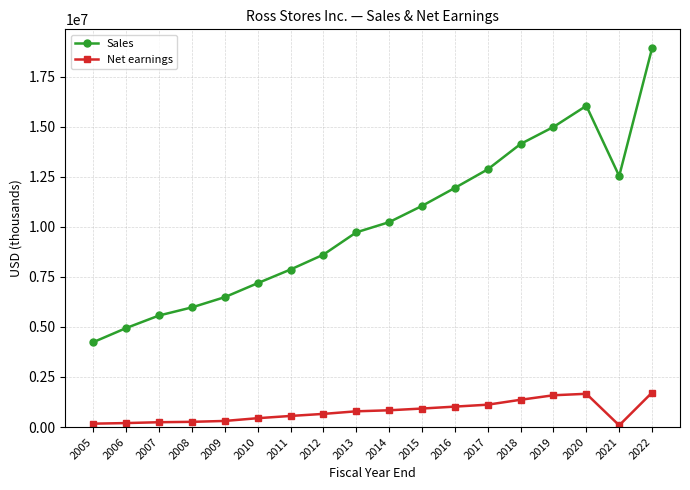

Read the Net earnings value at 2005.

169902